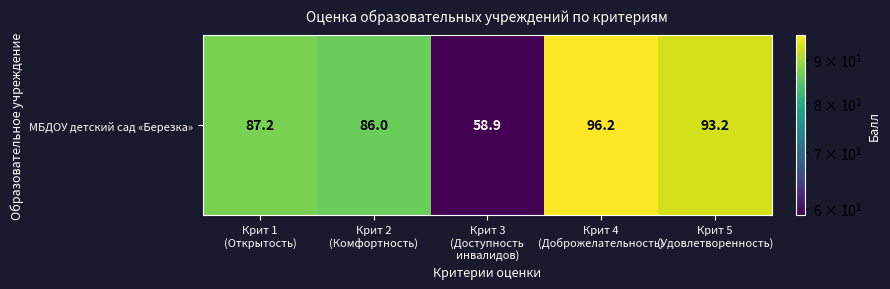

At which label does the data first exceed 87?

Крит 1
(Открытость)